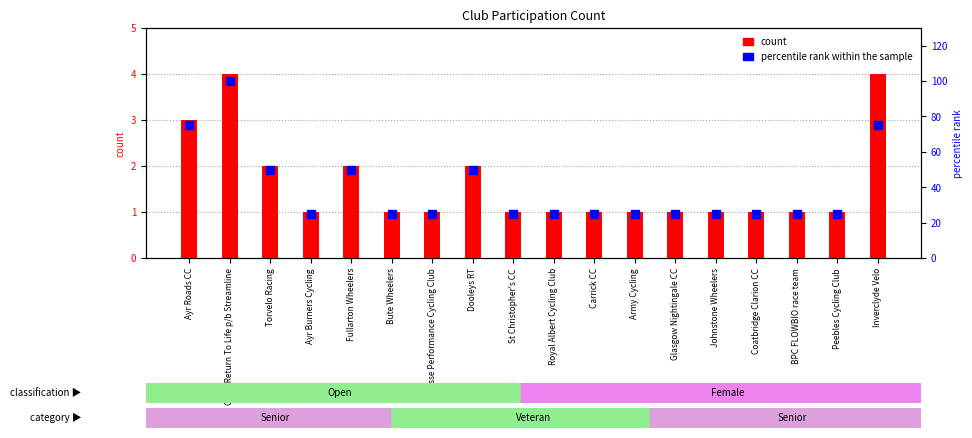

Which series reaches the maximum Y coordinate?

percentile rank within the sample